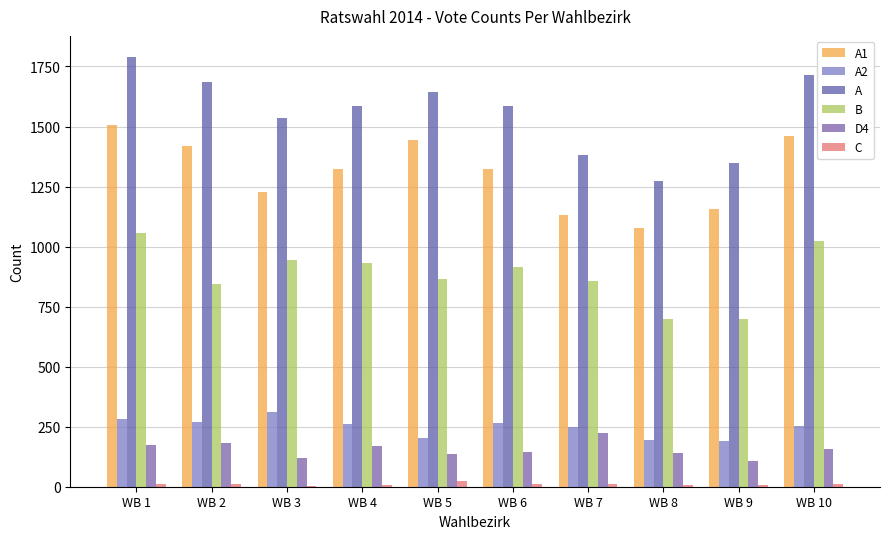

How many categories are shown in the chart?

10